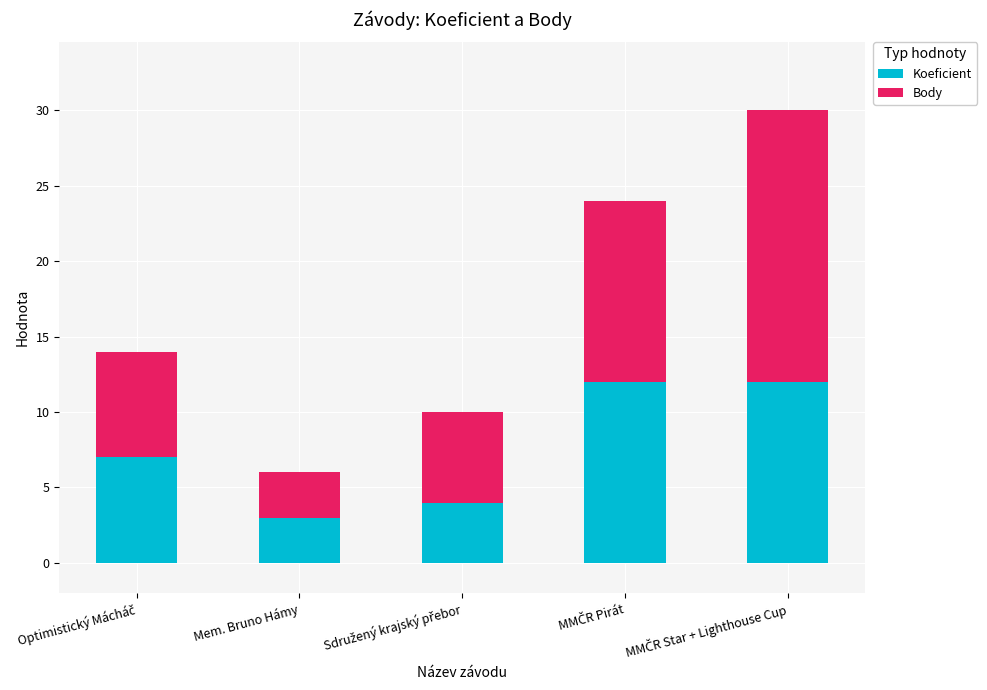

True or false: Koeficient has a value of 3 at Mem. Bruno Hámy.

True